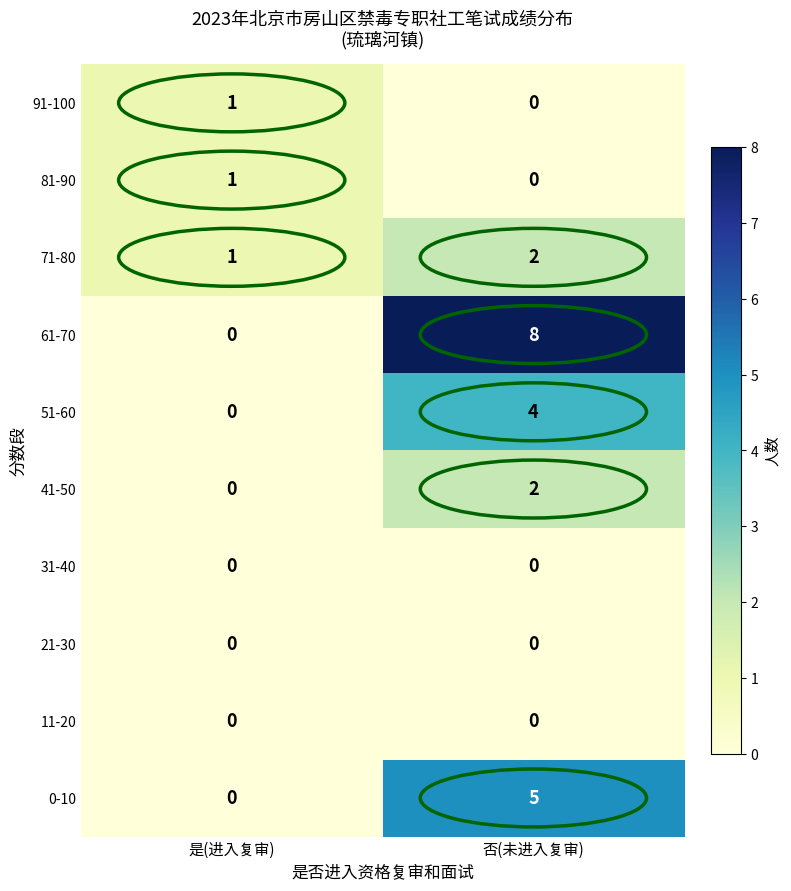

List the labels in order of 71-80 value, smallest first.

是(进入复审), 否(未进入复审)